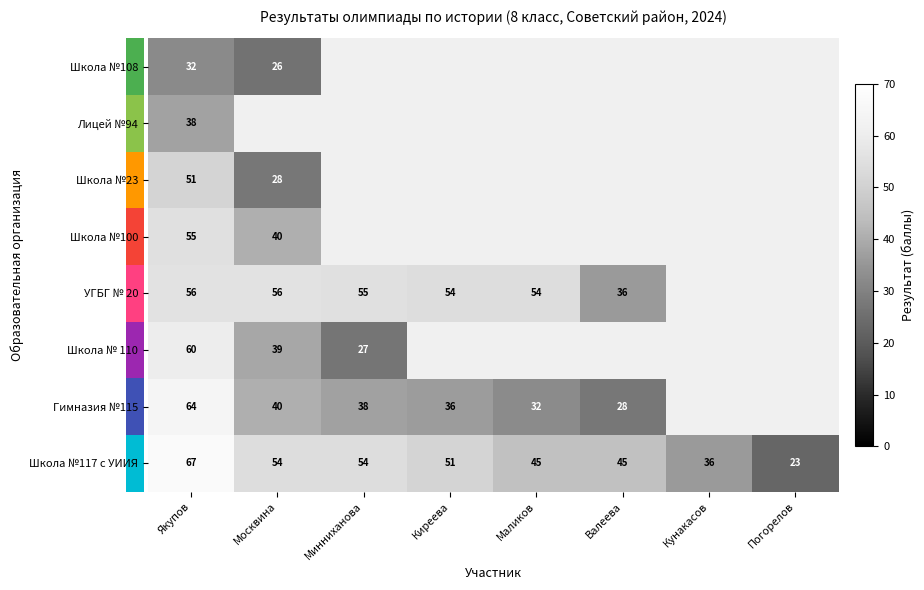

The Школа №117 с УИИЯ series shows 114.4 at Якупов. True or false?

False